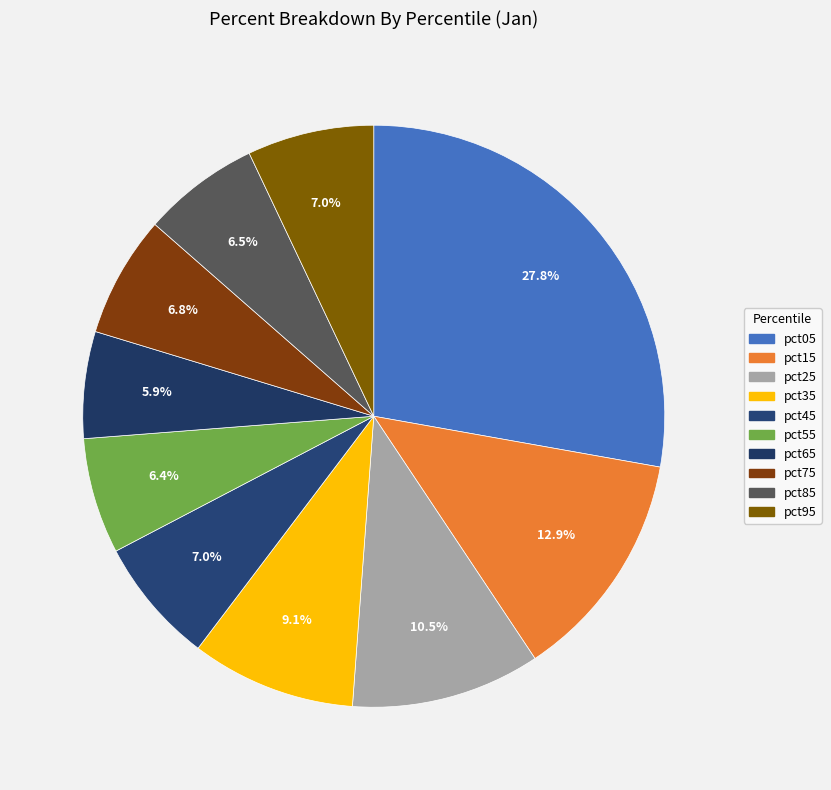

Rank the categories by value from highest to lowest.

pct05, pct15, pct25, pct35, pct95, pct45, pct75, pct85, pct55, pct65